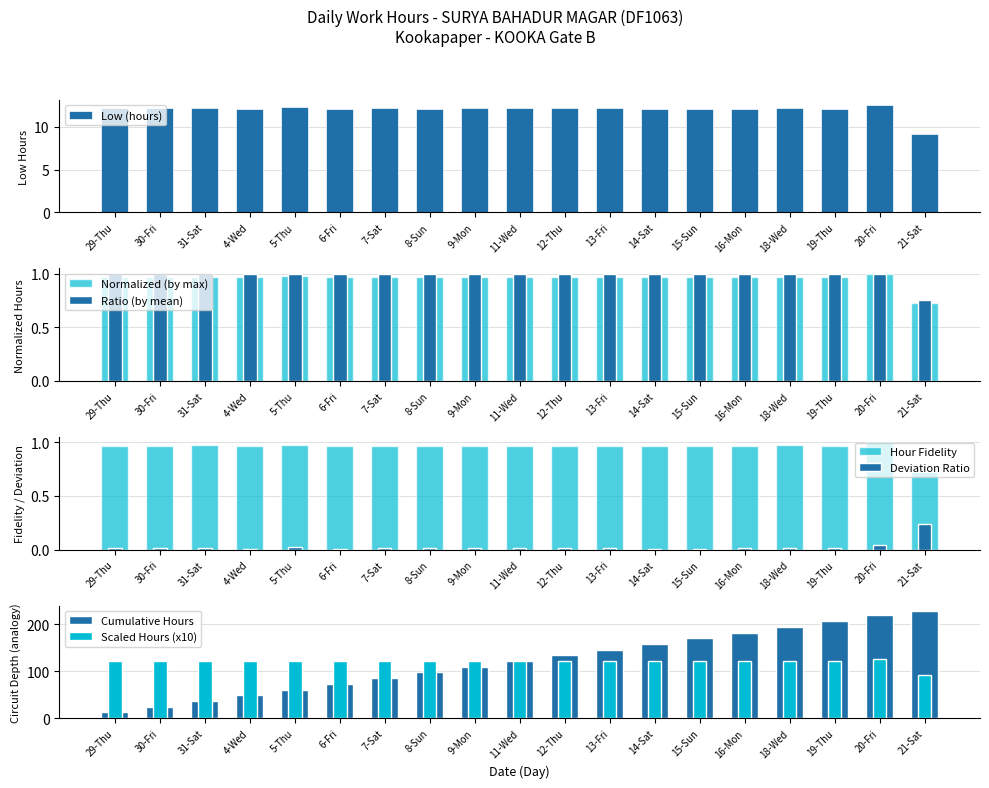

What is the sum of all values?

227.9